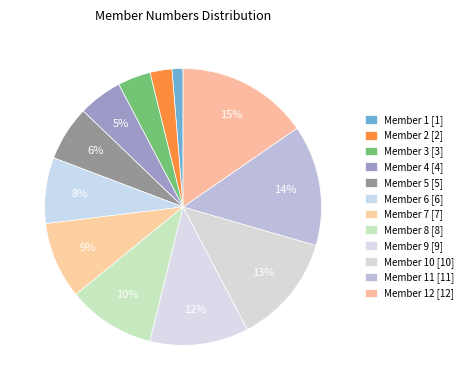

How many slices are in this pie chart?

12